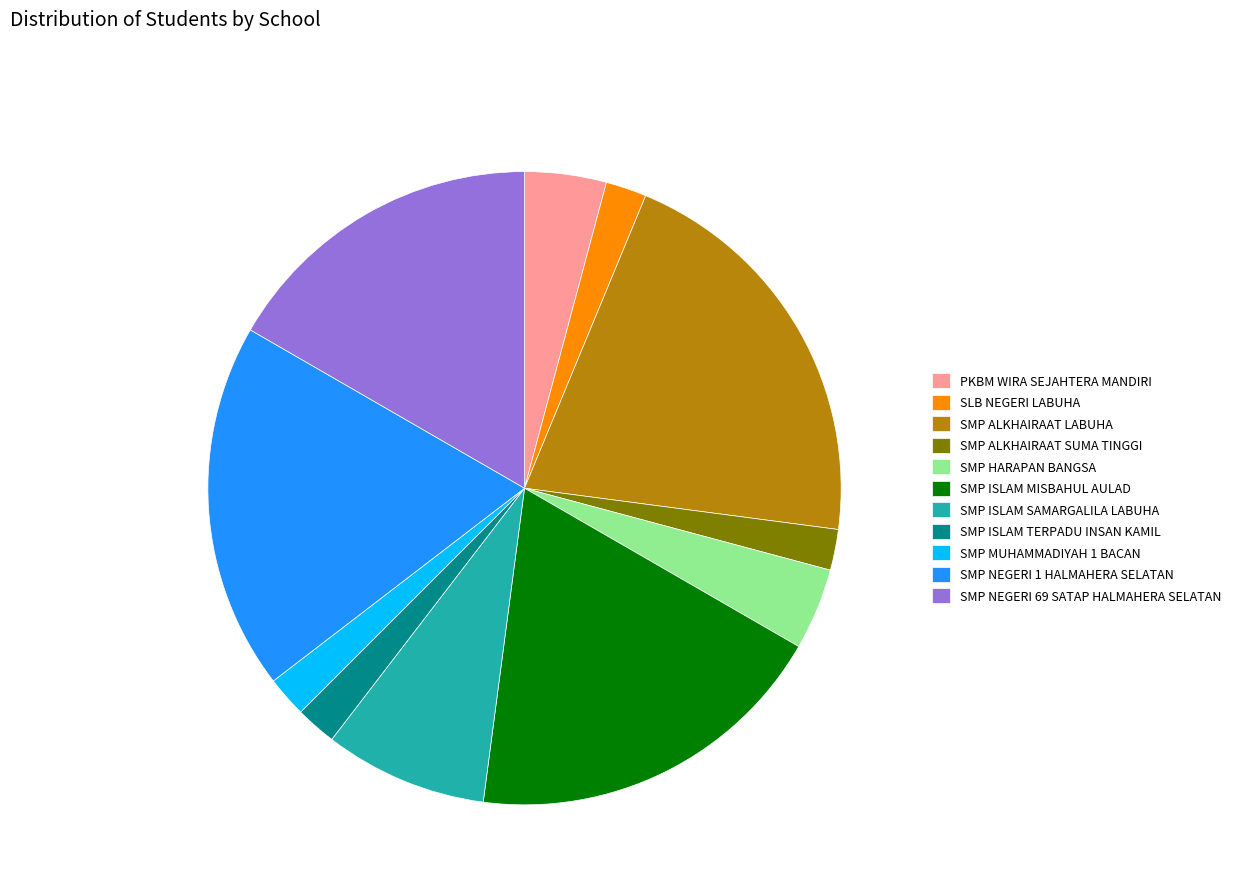

Does any single category account for the majority?

No